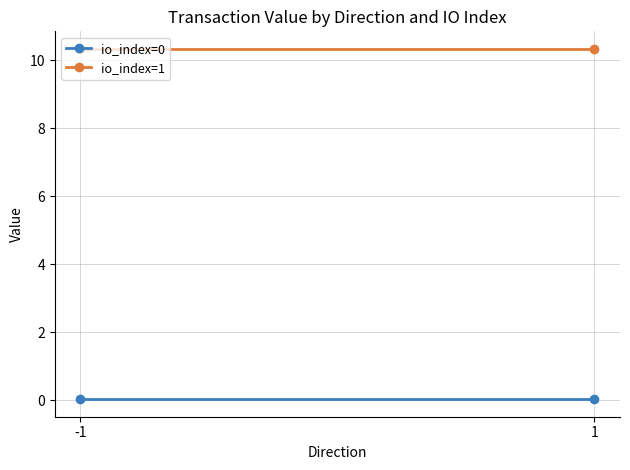

Which category has the lowest value across all series?

-1